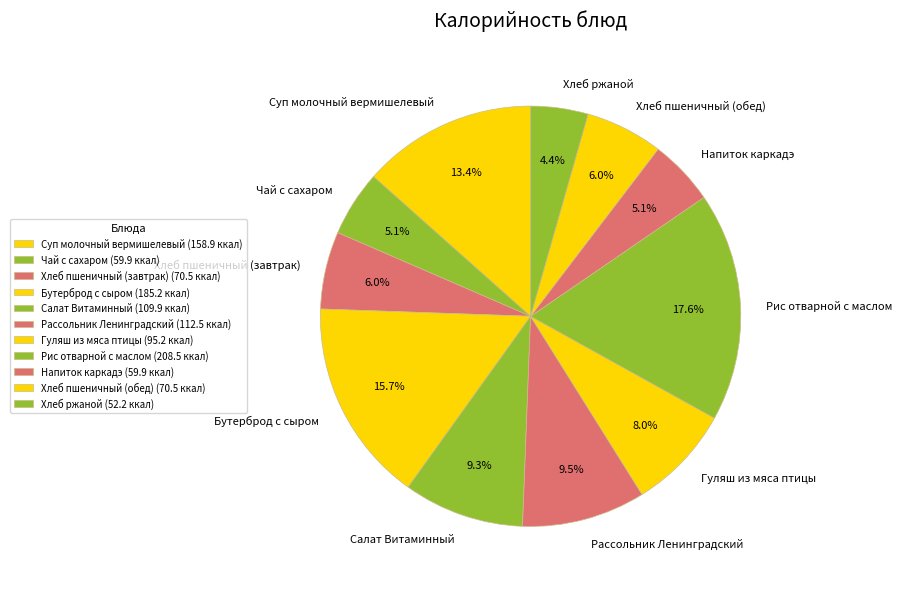

What percentage is the Салат Витаминный slice, to the nearest percent?

9%